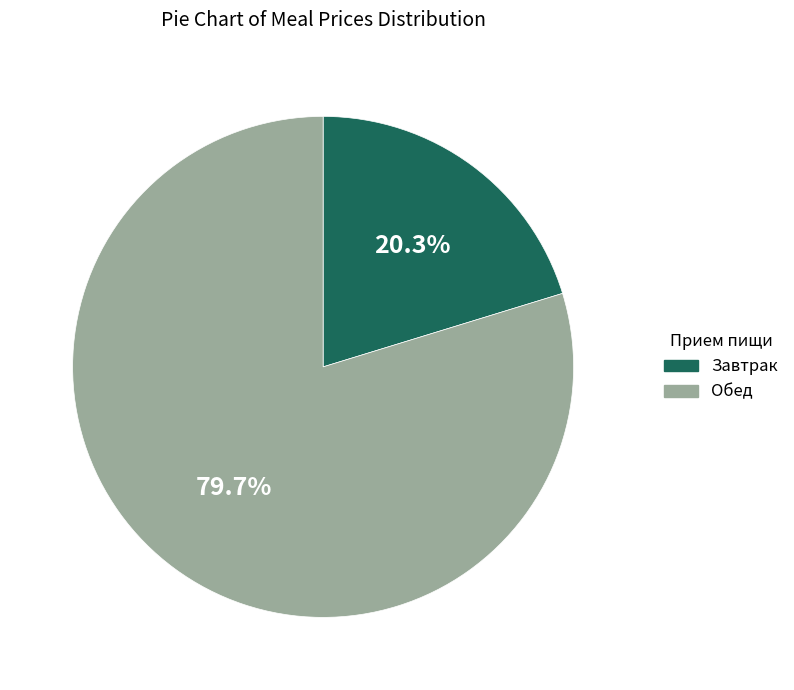

Is there a majority slice in this chart?

Yes